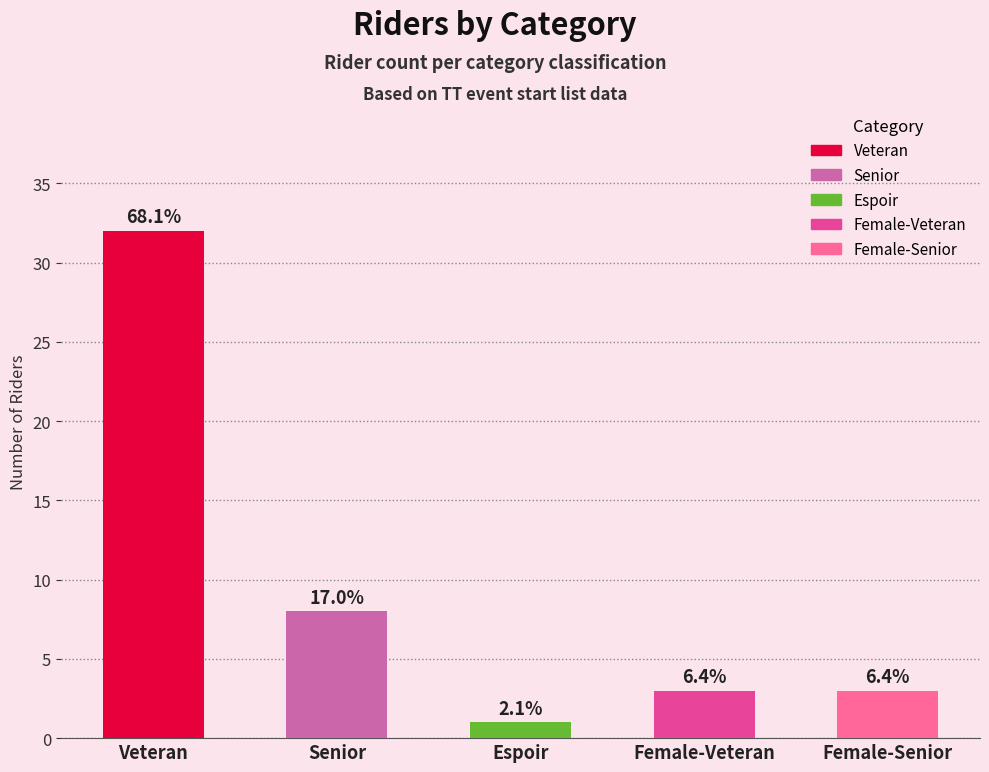

List the labels in order of value, largest first.

Veteran, Senior, Female-Veteran, Female-Senior, Espoir